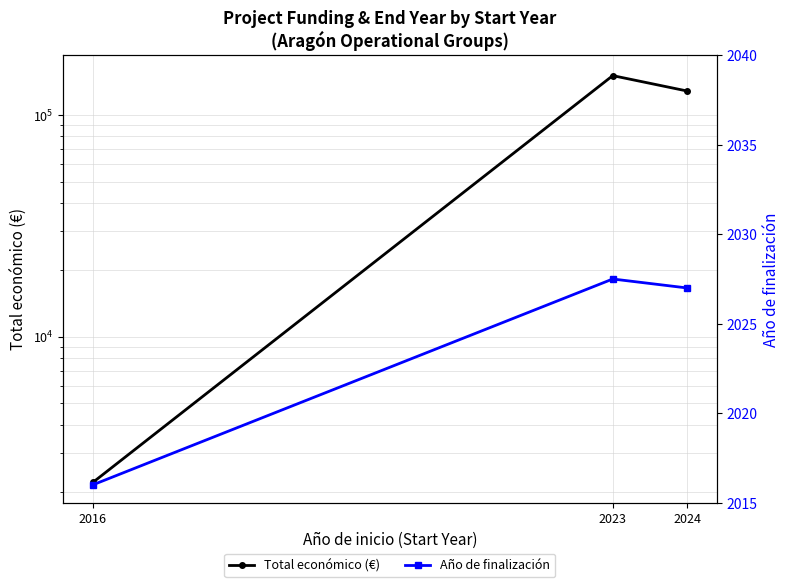

Which label corresponds to the largest value in the chart?

2023